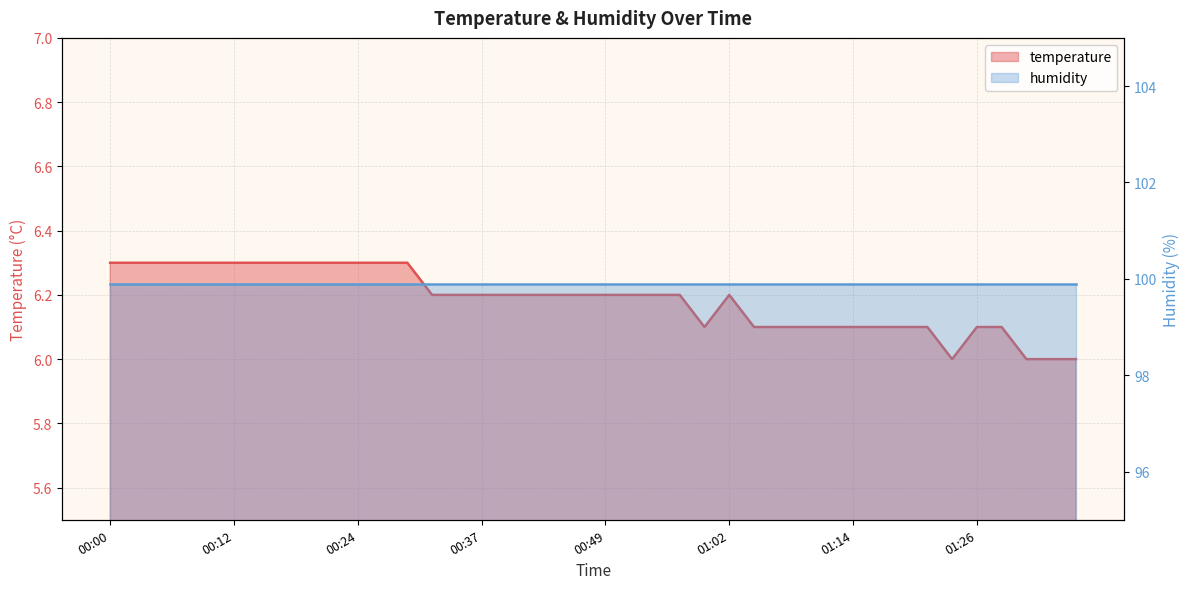

How many interior local valleys (lower than both neighbors) does the data have?

2